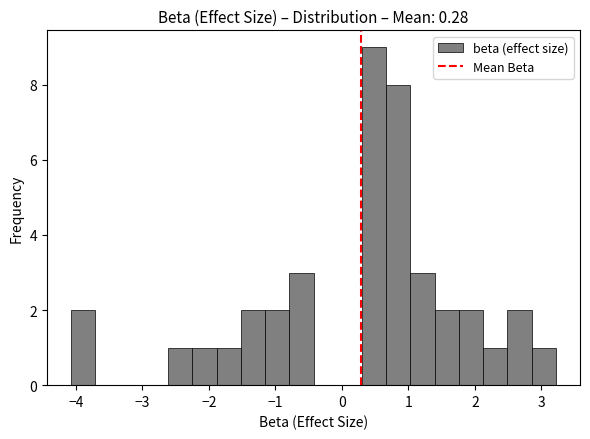

Read against the x-axis, roughly where is the centre of the tallest bar?

0.5